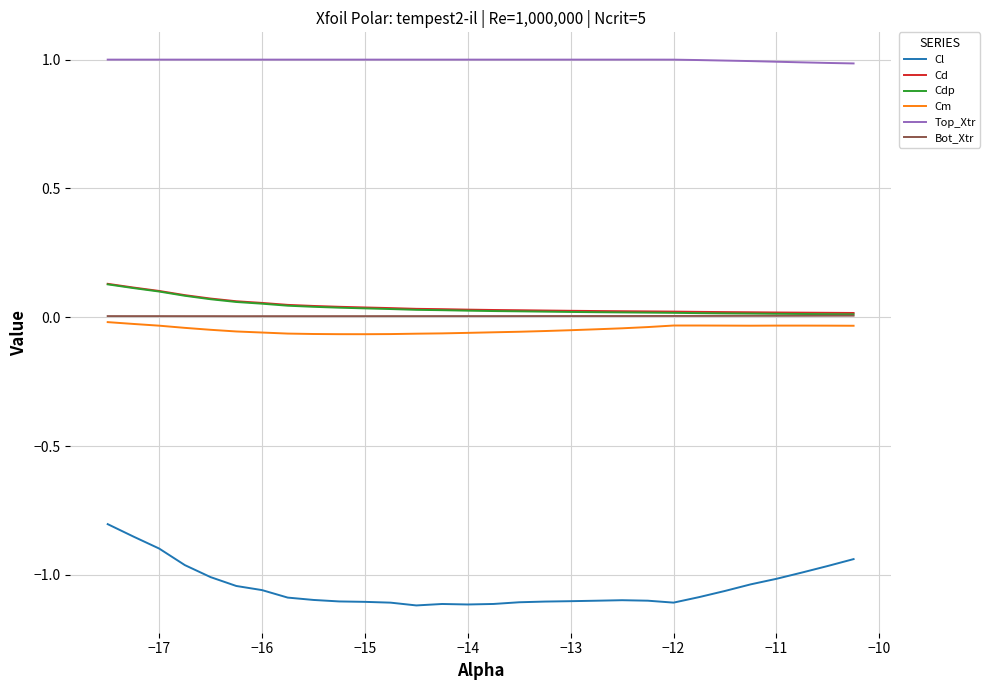

What is the maximum value shown in the chart?

1.0